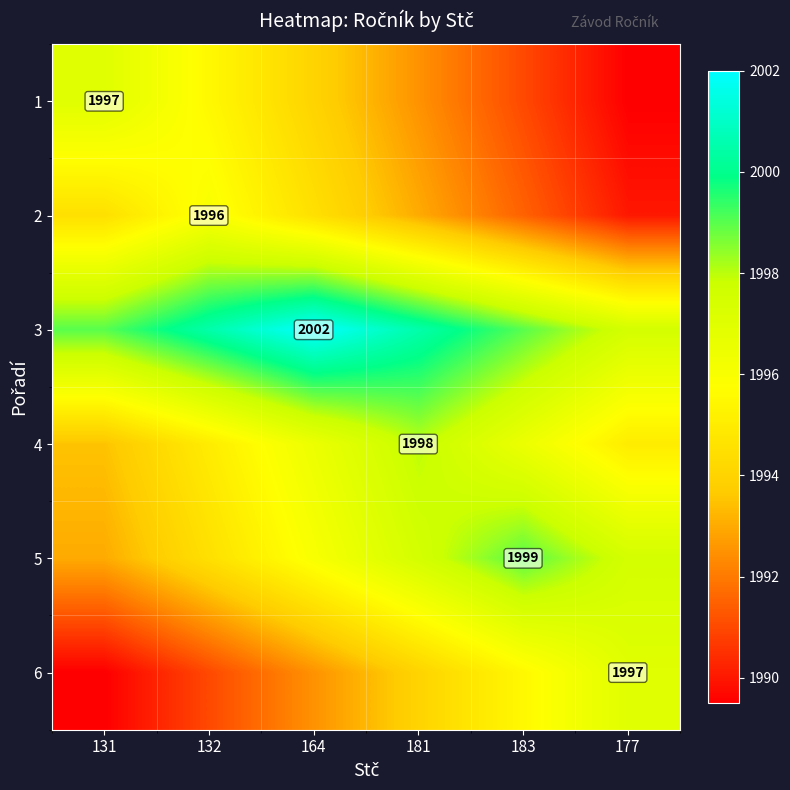

The 1 series shows 1997.0 at 131. True or false?

True